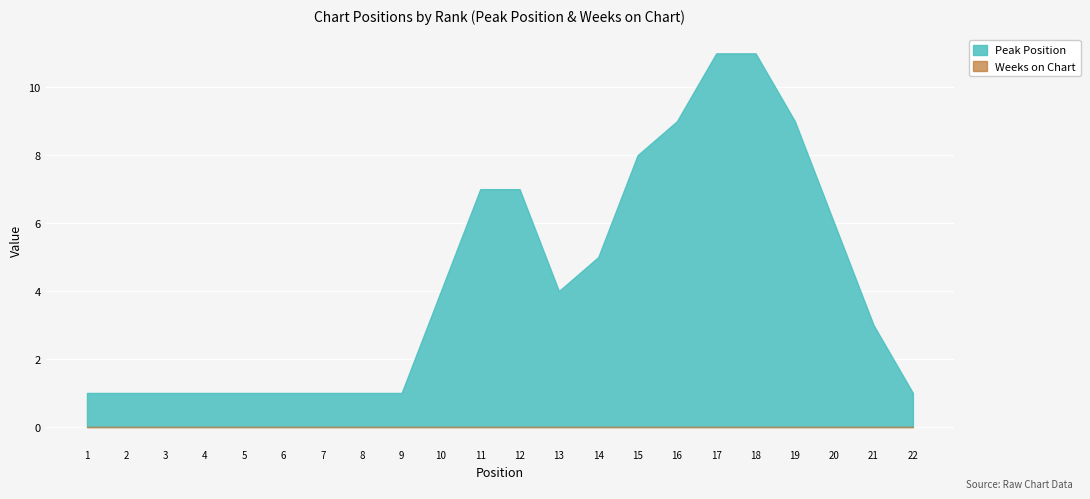

Where is Weeks on Chart nearest to the value 0?

1